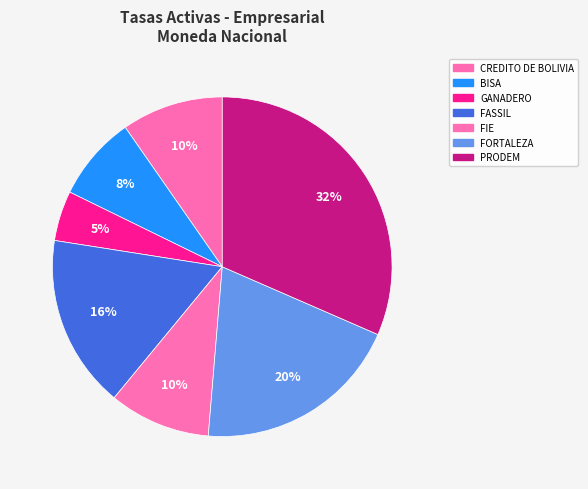

Count the number of slices in the pie.

7